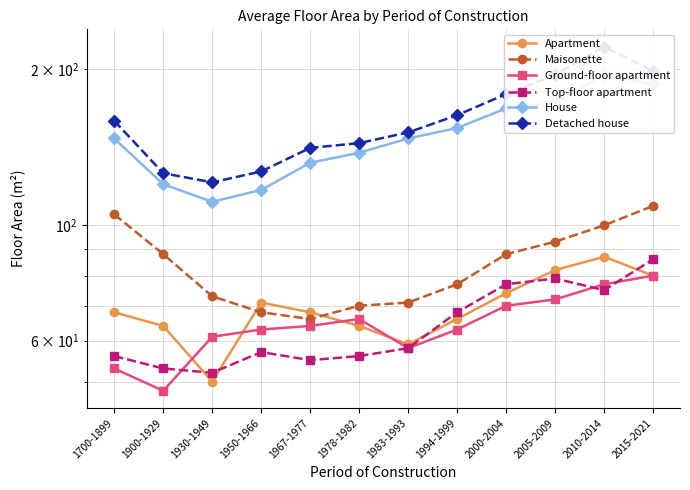

True or false: Maisonette has a value of 15 at 1950-1966.

False